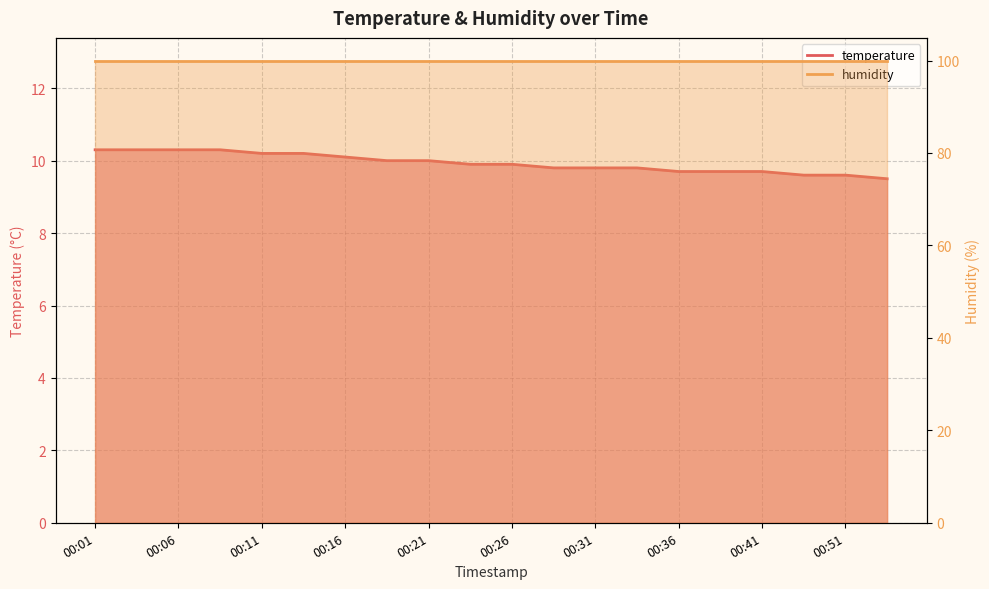

What is the ratio of the value at 00:23 to the value at 00:04?

1.0